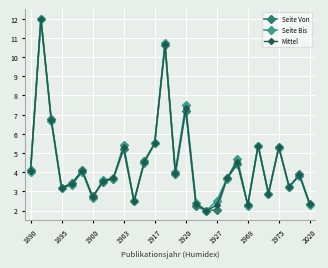

What is the greatest value displayed?

12.0